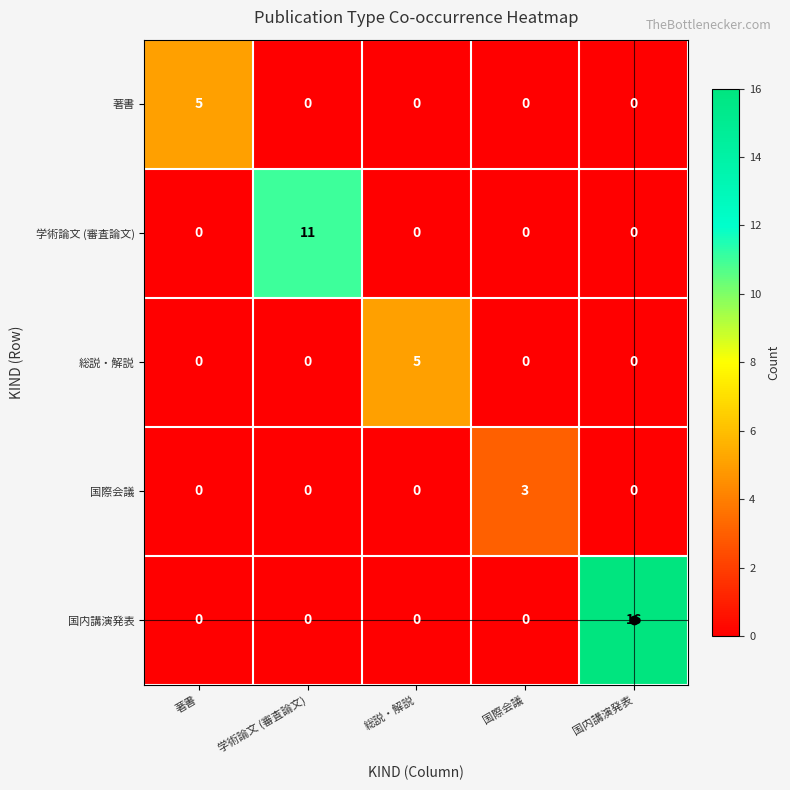

Which category has the highest value across all series?

国内講演発表